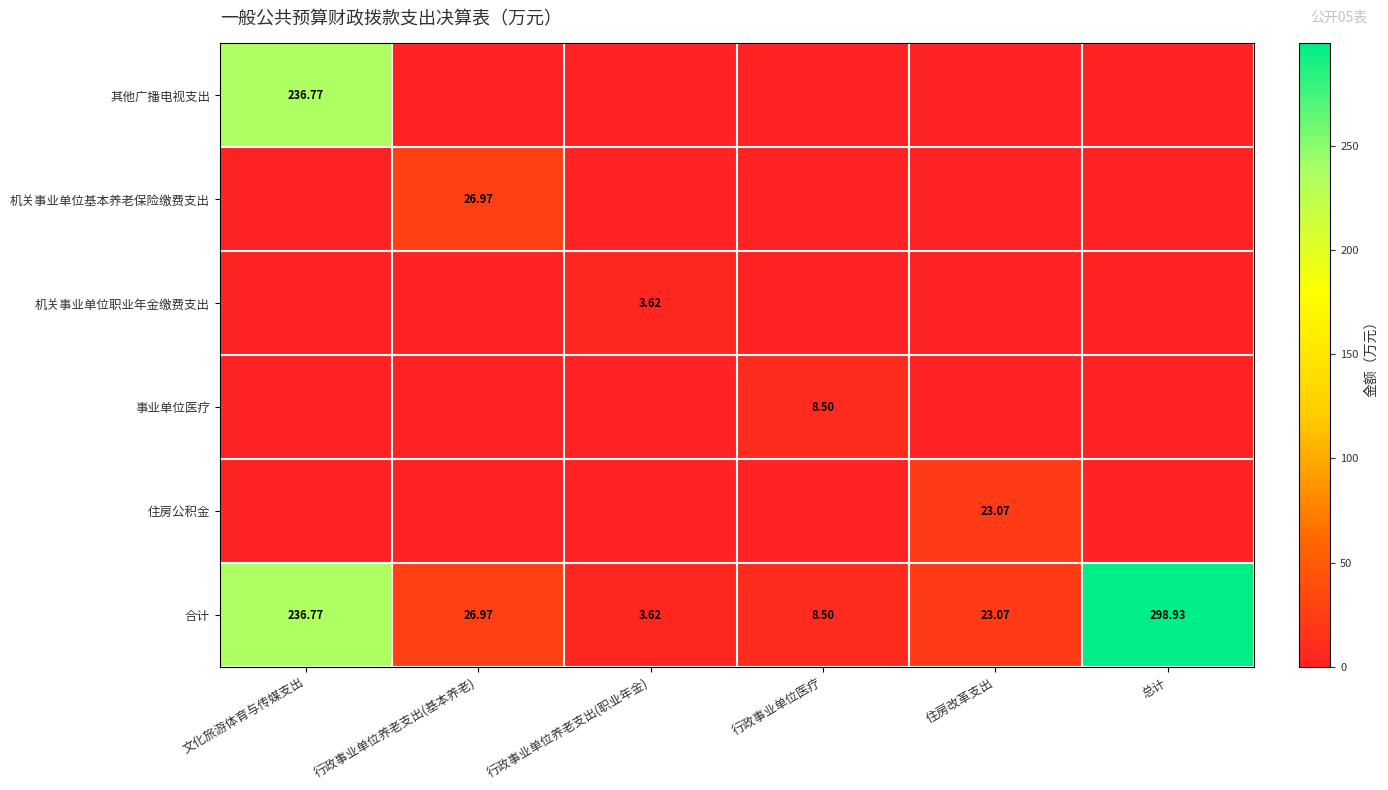

Count the number of data series in this chart.

6